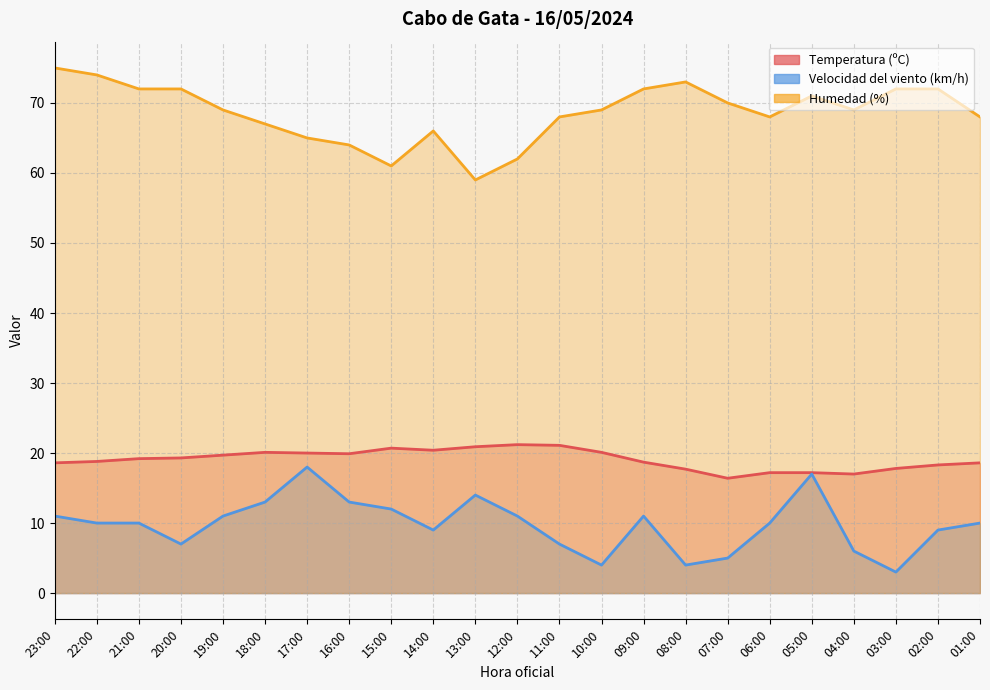

Reading left to right, list all the values displayed in this chart.

Temperatura (ºC): 18.6	18.8	19.2	19.3	19.7	20.1	20.0	19.9	20.7	20.4	20.9	21.2	21.1	20.1	18.7	17.7	16.4	17.2	17.2	17.0	17.8	18.3	18.6
Velocidad del viento (km/h): 11.0	10.0	10.0	7.0	11.0	13.0	18.0	13.0	12.0	9.0	14.0	11.0	7.0	4.0	11.0	4.0	5.0	10.0	17.0	6.0	3.0	9.0	10.0
Humedad (%): 75.0	74.0	72.0	72.0	69.0	67.0	65.0	64.0	61.0	66.0	59.0	62.0	68.0	69.0	72.0	73.0	70.0	68.0	71.0	69.0	72.0	72.0	68.0